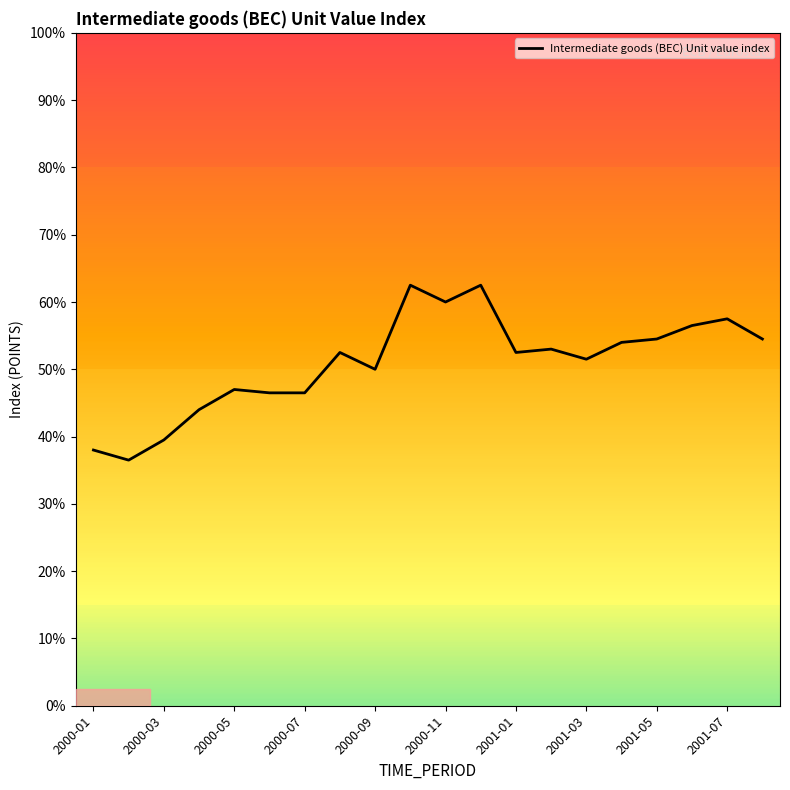

Does the chart have visible grid lines?

No